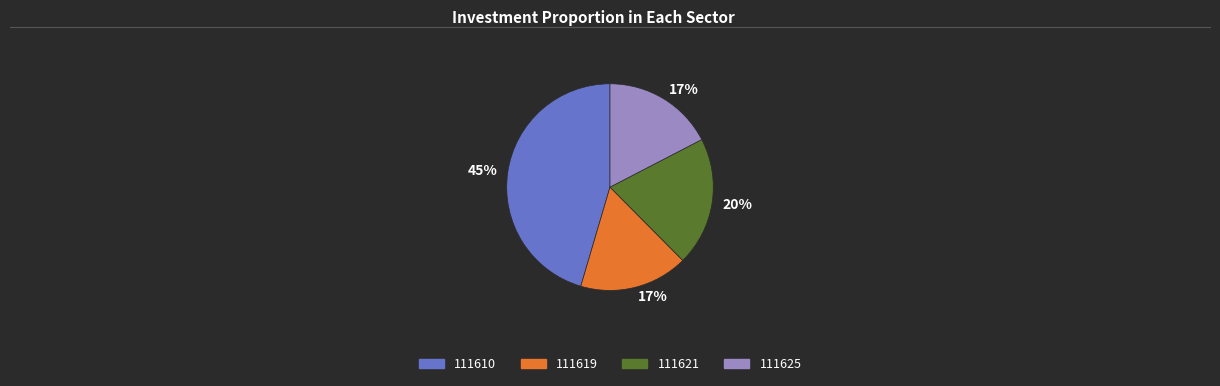

To the nearest percent, what is the average slice percentage?

25%